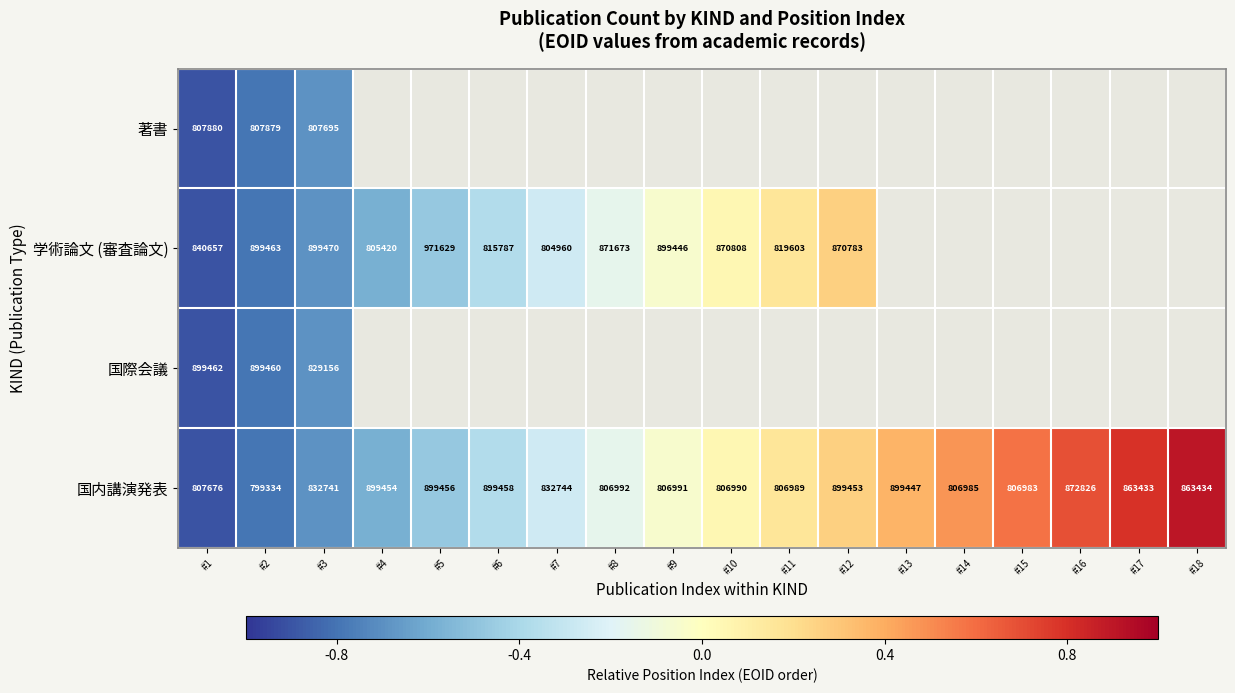

What is the difference between the maximum and minimum values in the 国内講演発表 series?

100124.0